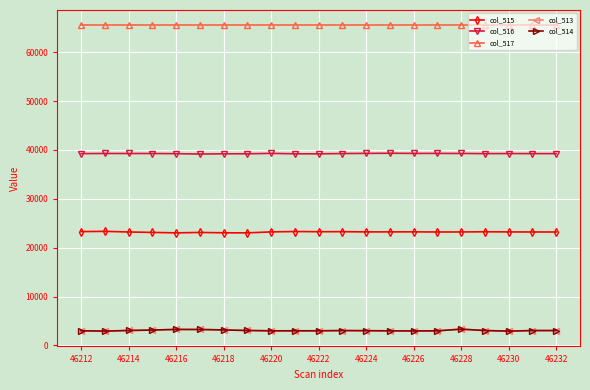

True or false: col_516 has more than 0 interior local peaks.

True